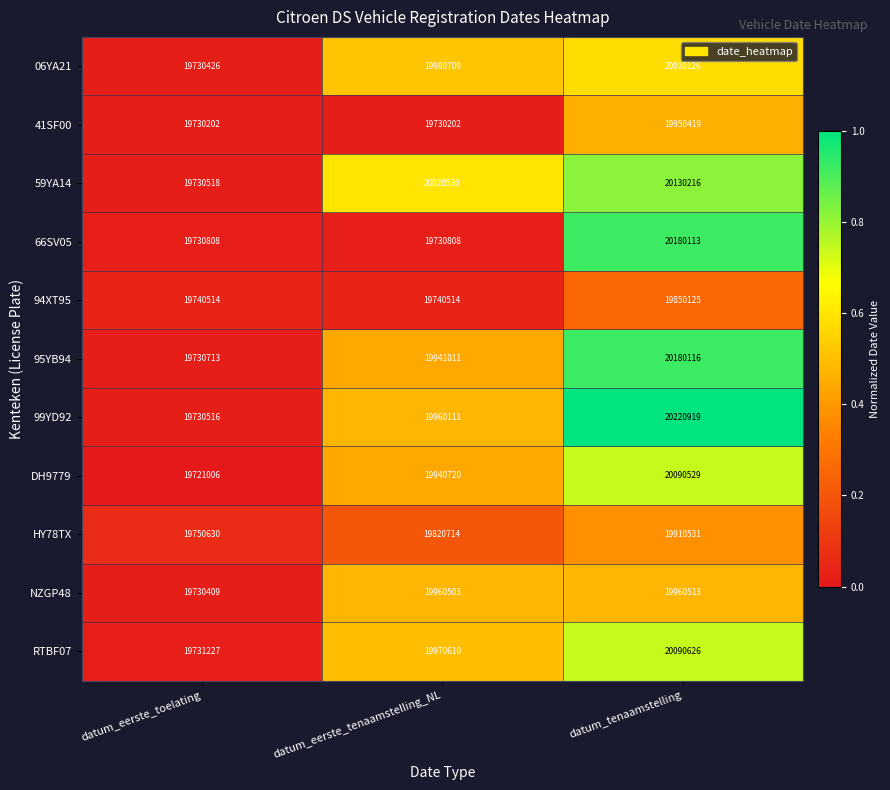

At datum_tenaamstelling, list the series in order from smallest to largest.

94XT95, HY78TX, 41SF00, NZGP48, 06YA21, DH9779, RTBF07, 59YA14, 66SV05, 95YB94, 99YD92